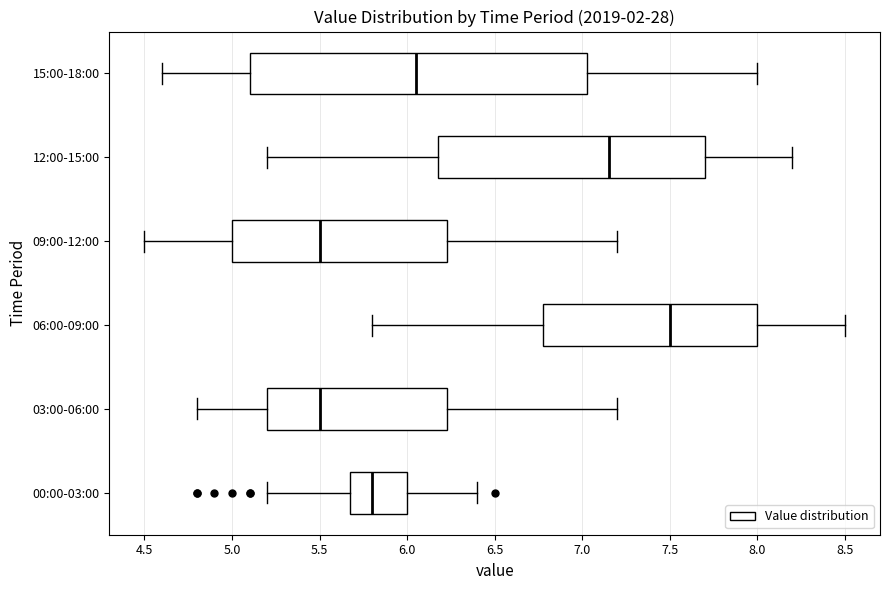

Reading bottom to top, read every box against the x-axis: the position of its median line, the range the box covers, and the ends of its whiskers. The values are not printed on the chart, so give them approximately, as read against the axis.

00:00-03:00: median 5.80, box 5.70 to 6.00, whiskers 5.20 to 6.40
03:00-06:00: median 5.50, box 5.20 to 6.25, whiskers 4.80 to 7.20
06:00-09:00: median 7.50, box 6.80 to 8.00, whiskers 5.80 to 8.50
09:00-12:00: median 5.50, box 5.00 to 6.25, whiskers 4.50 to 7.20
12:00-15:00: median 7.15, box 6.20 to 7.70, whiskers 5.20 to 8.20
15:00-18:00: median 6.05, box 5.10 to 7.05, whiskers 4.60 to 8.00